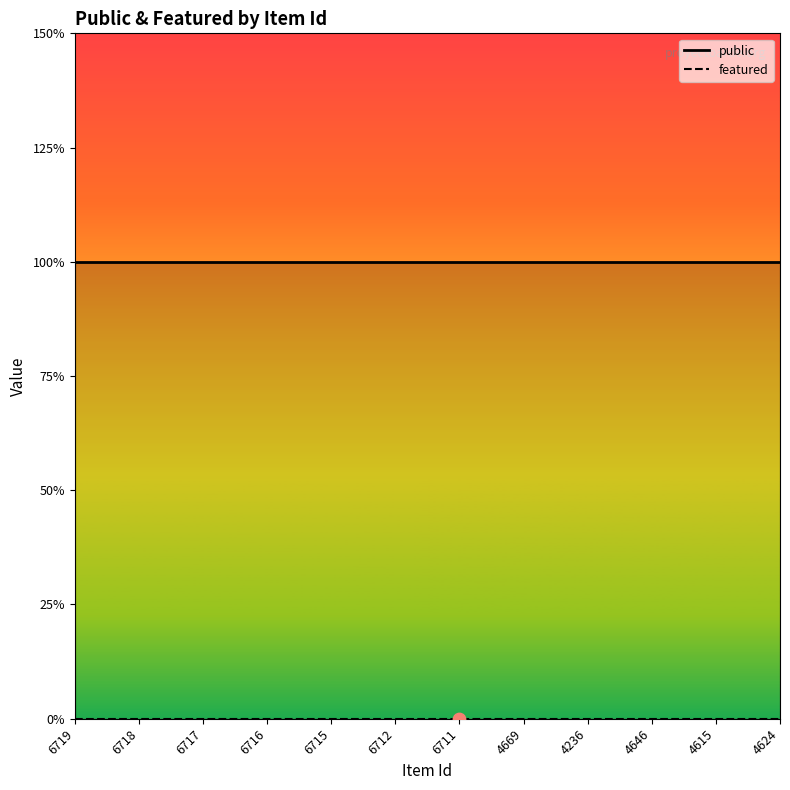

What is the total value across all series at 6717?

1